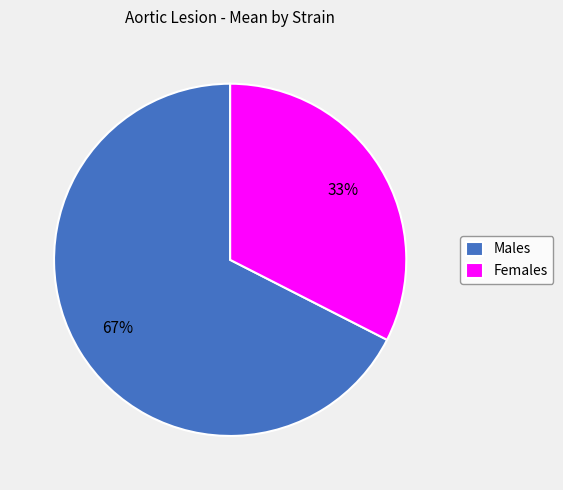

Is it true that Males is 78% of the pie?

False